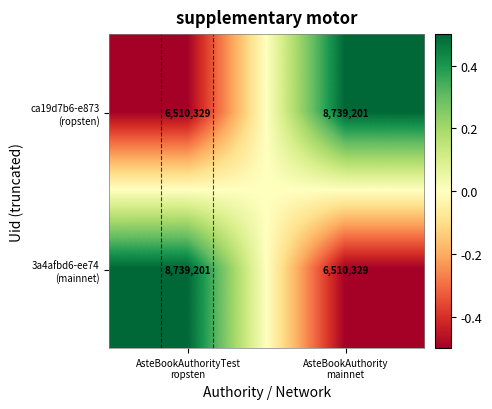

How many data points does each series have?

2